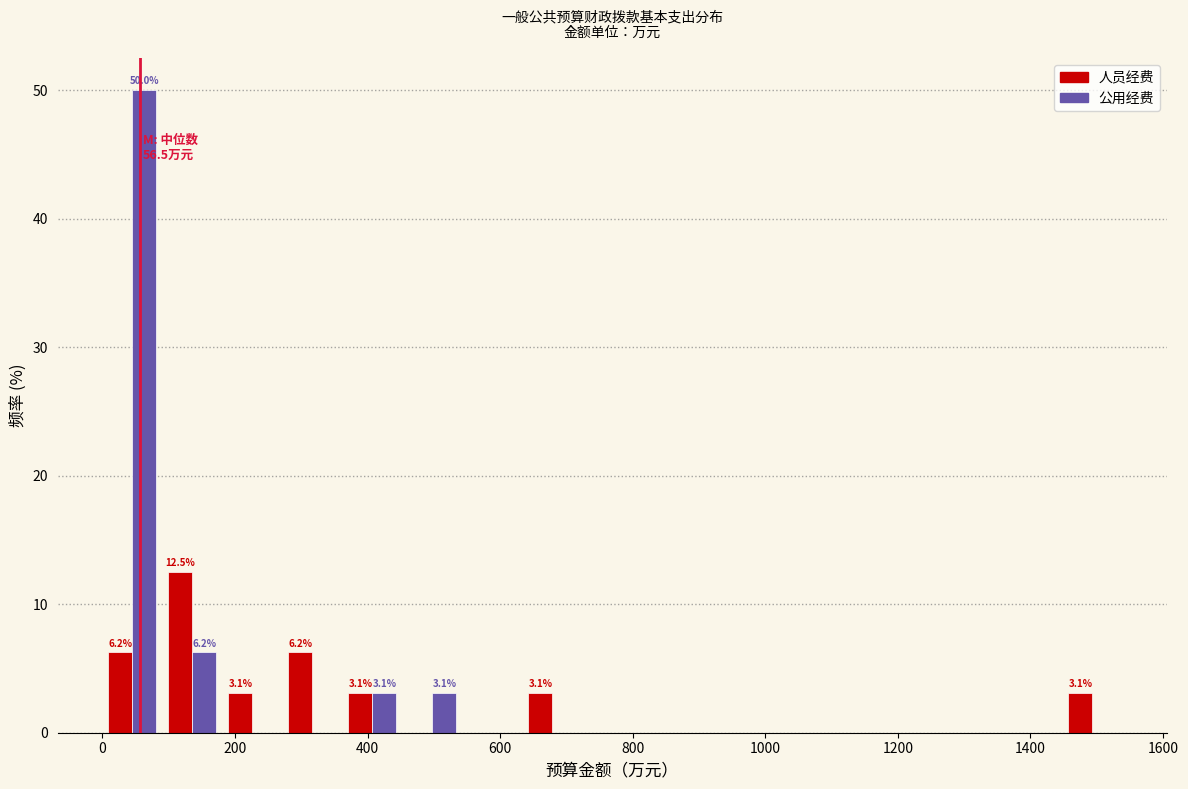

In the 公用经费 series, which range on the x-axis has the tallest bar?

0 to 100